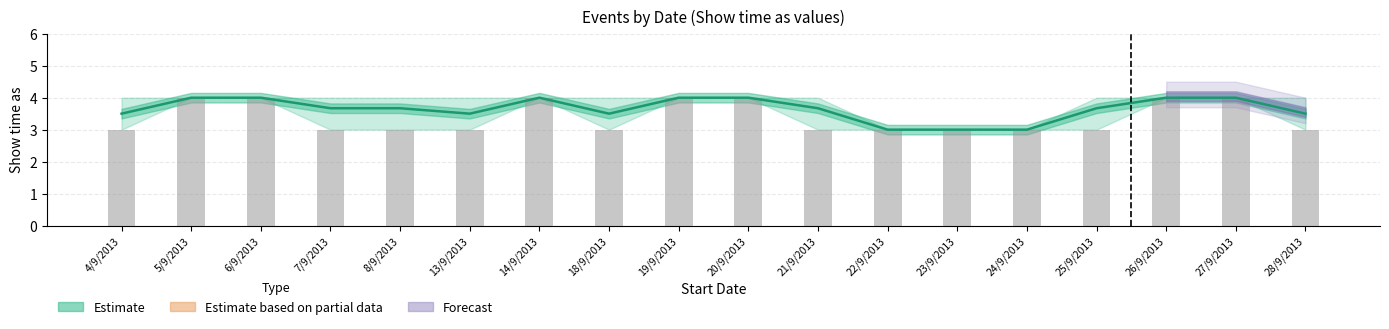

What is the total value across all series at 14/9/2013?

8.0